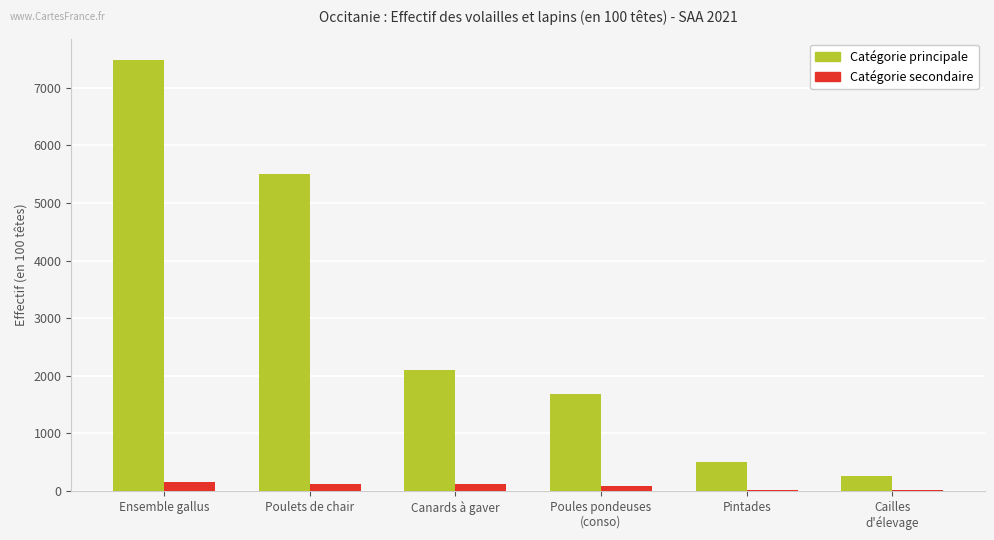

What is the sum of all Catégorie secondaire values?

528